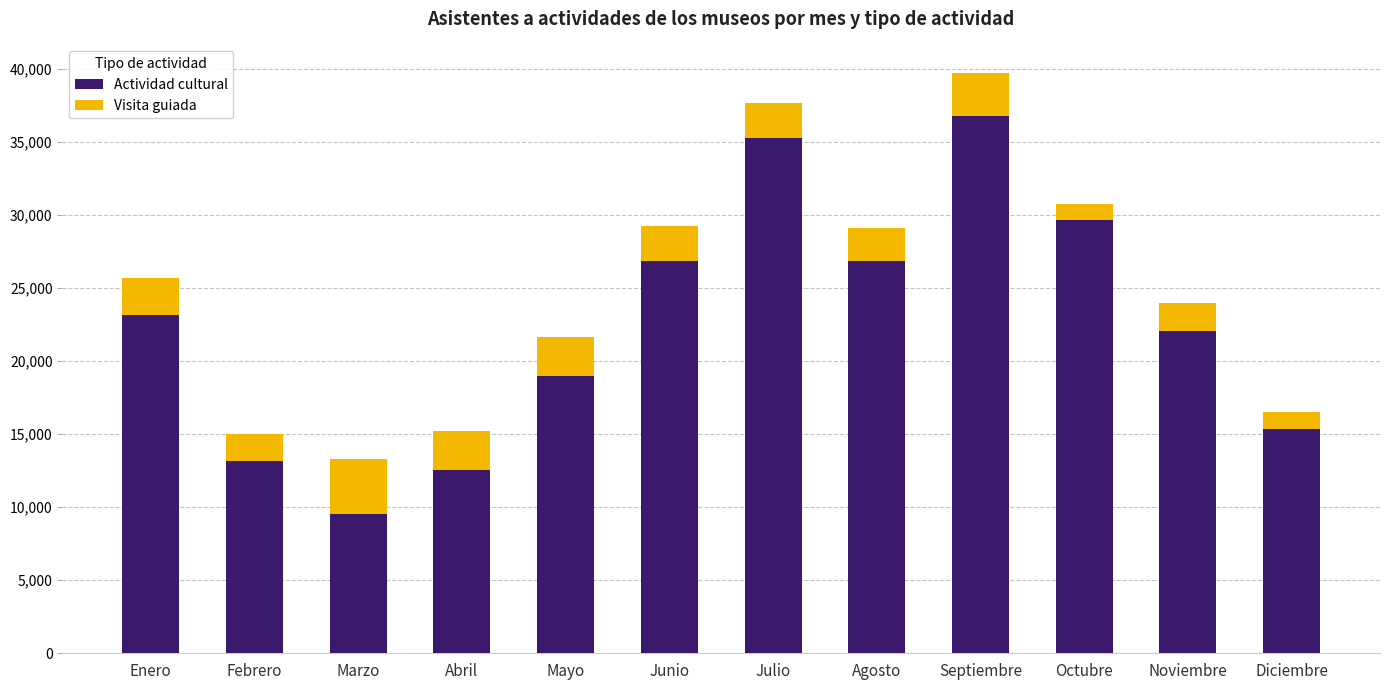

What is the approximate value of Actividad cultural at Mayo?

18969